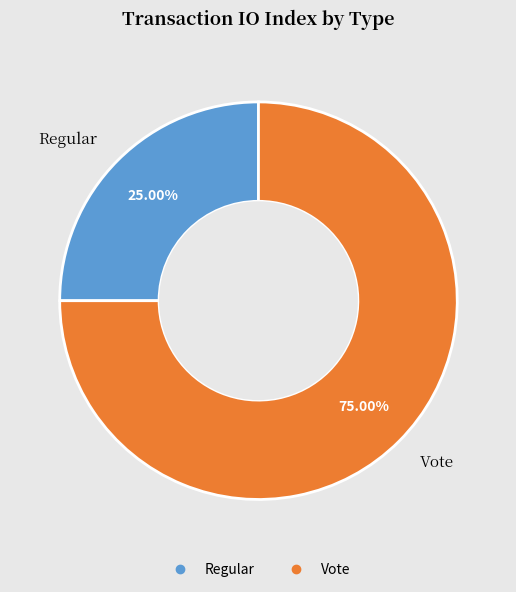

What is the majority slice?

Vote